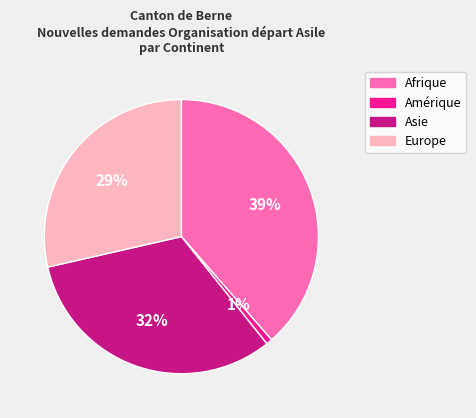

Does any single category account for the majority?

No